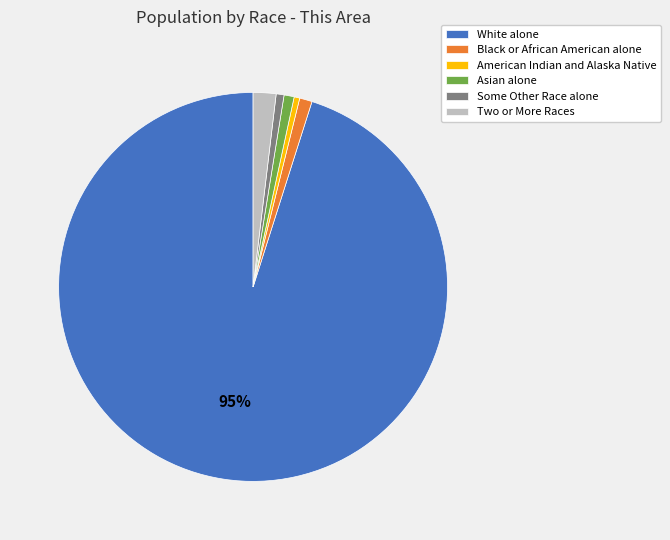

Which category has the biggest portion of the pie?

White alone